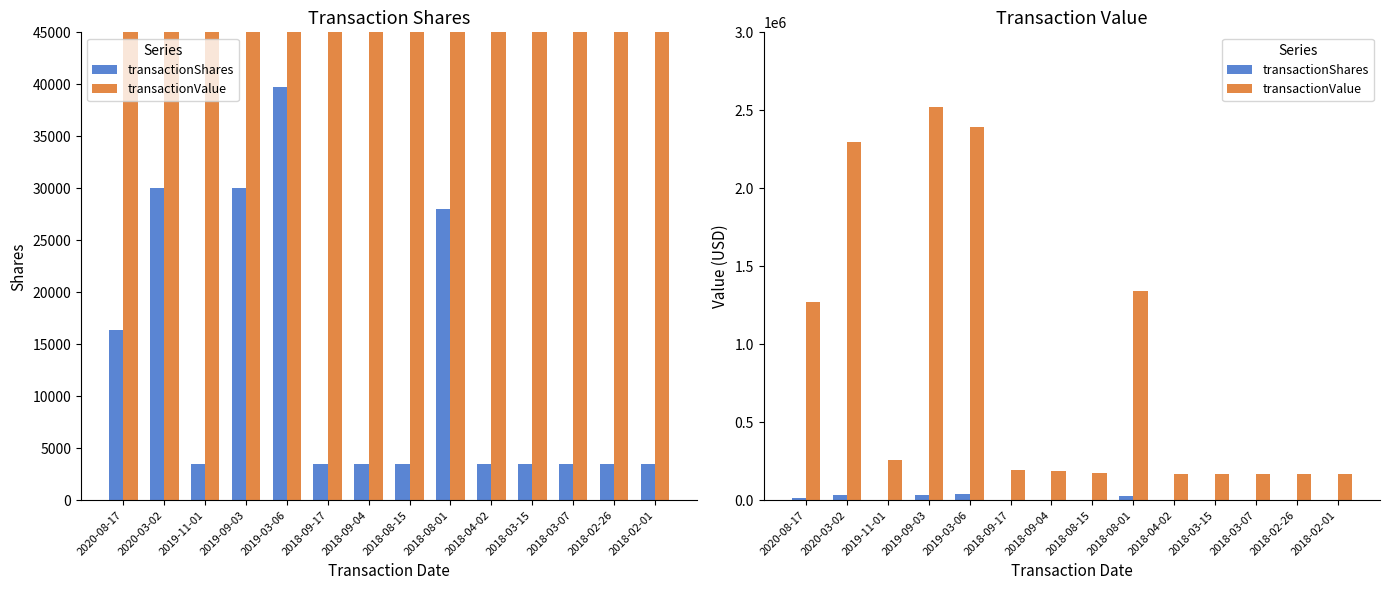

What is the difference between the maximum and second lowest values in the transactionShares series?

36236